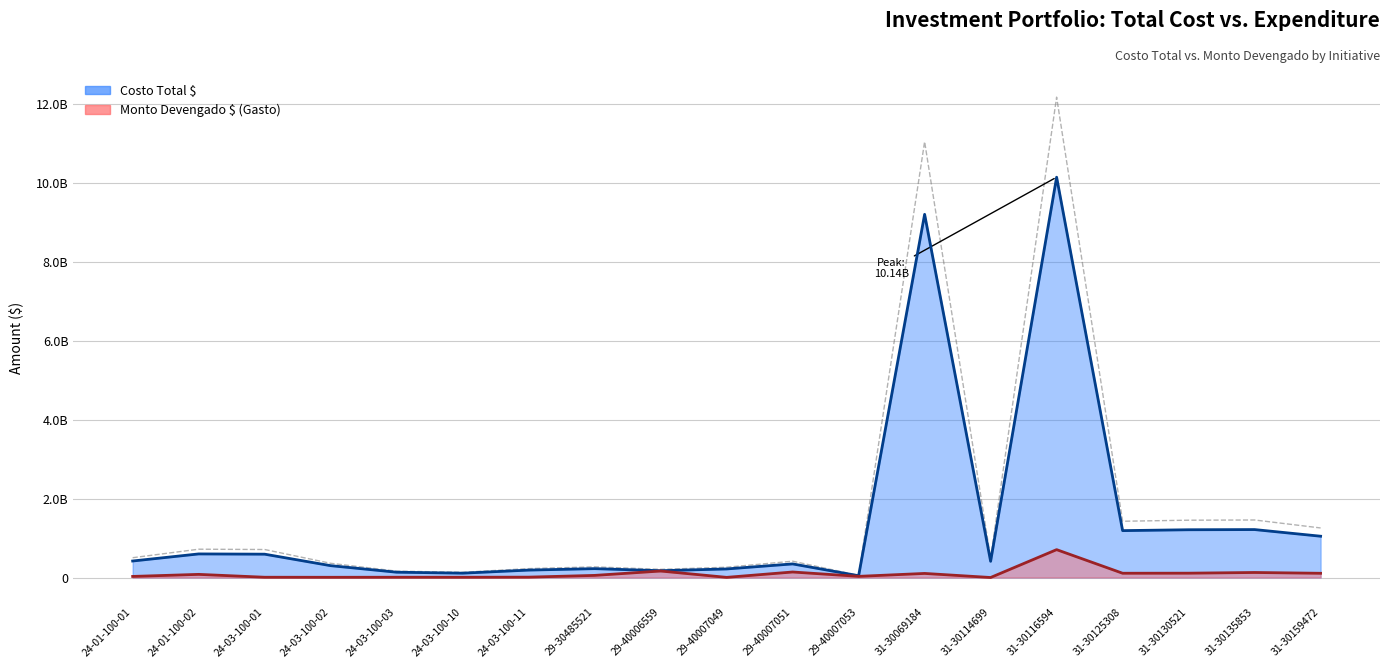

What is the average value of the Costo Total $ series?

1.5